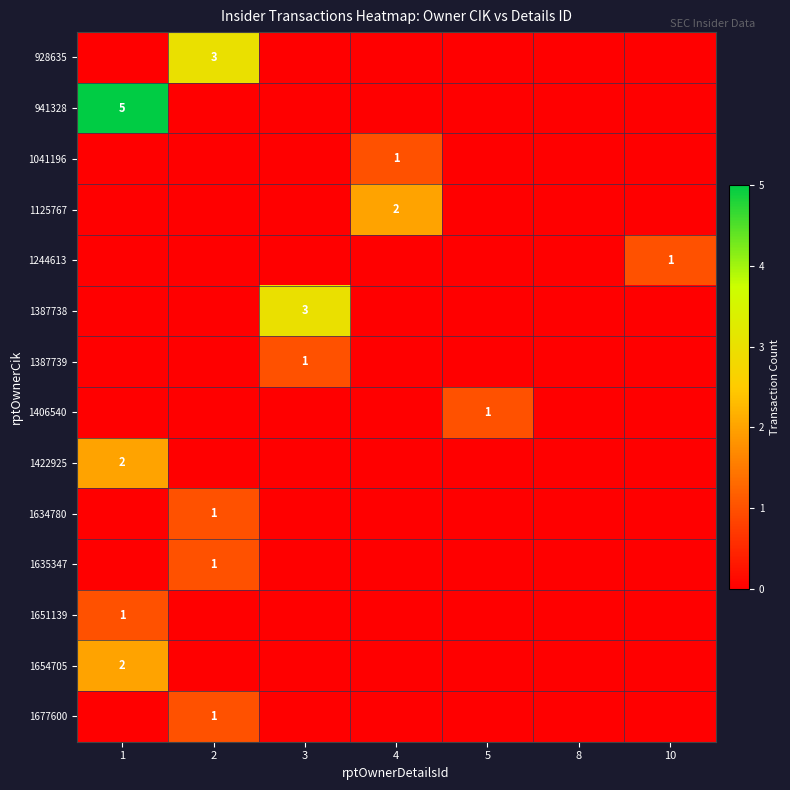

Which label corresponds to the smallest value in the chart?

1